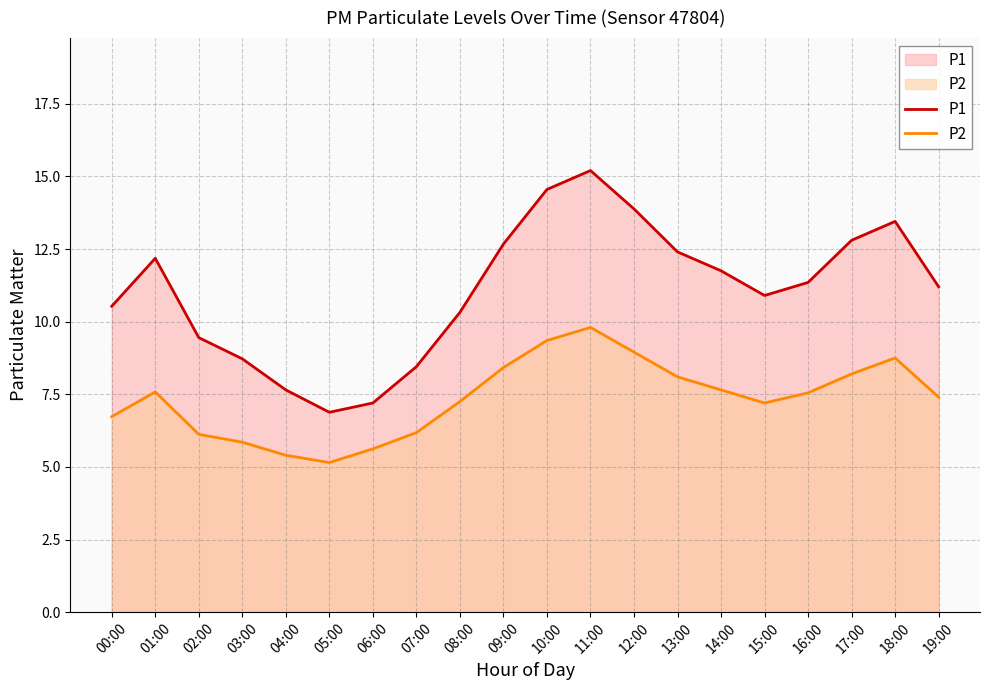

What is the smallest value displayed?

5.2